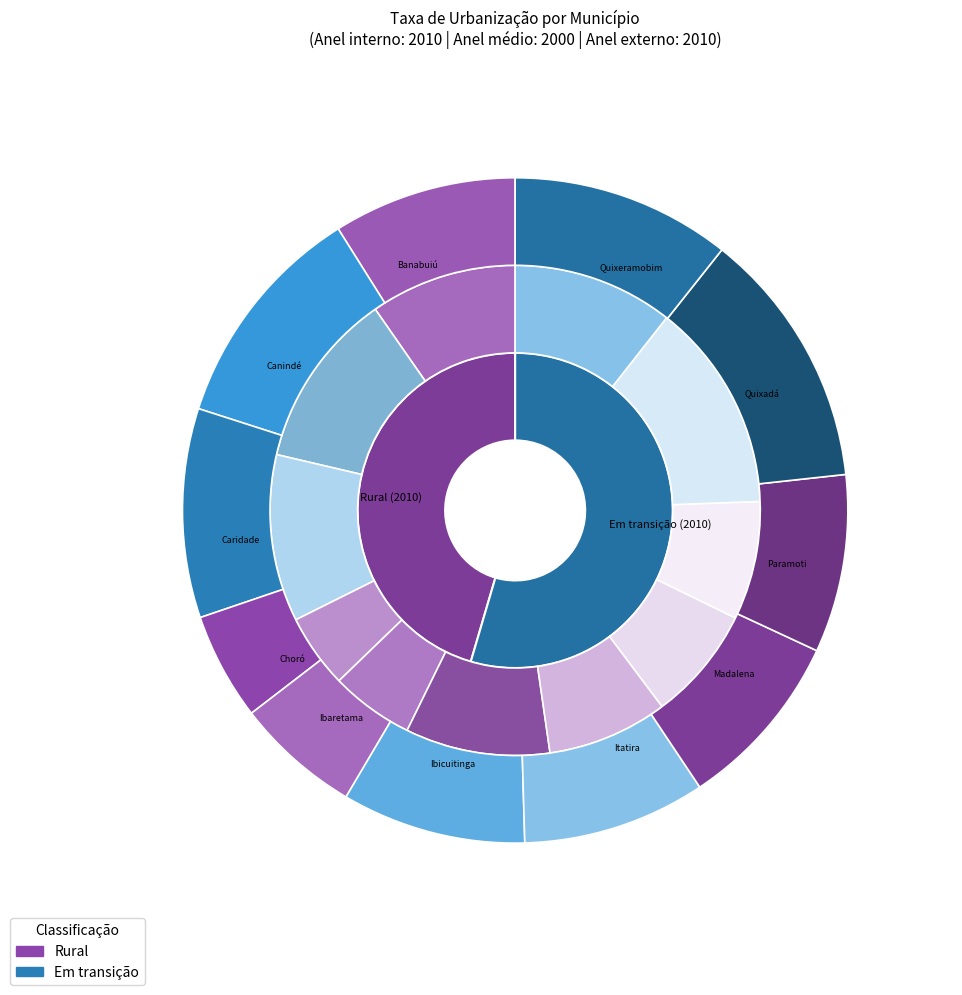

Does 8 represent more than half of the total?

No